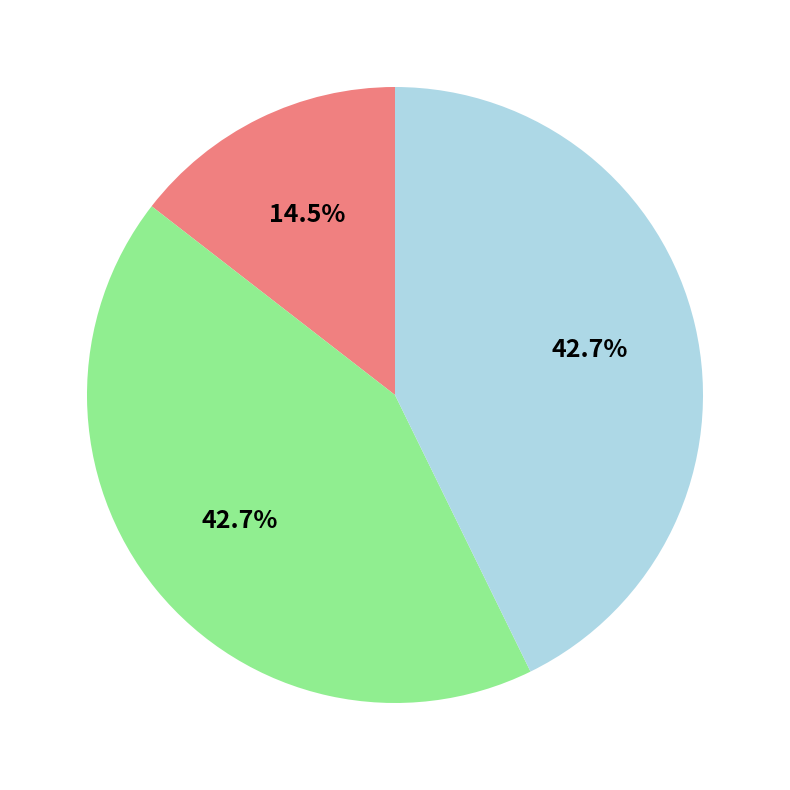

Is there any slice that represents more than half of the pie?

No